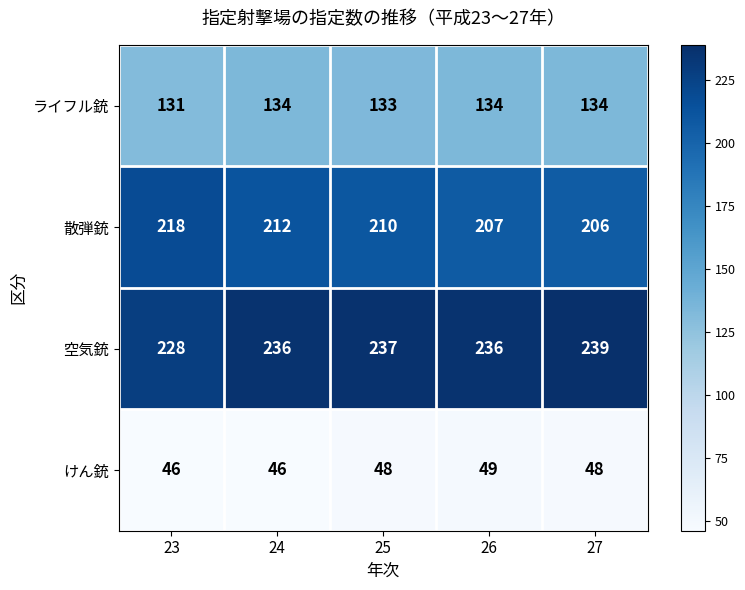

At how many categories does at least one series exceed 136?

5